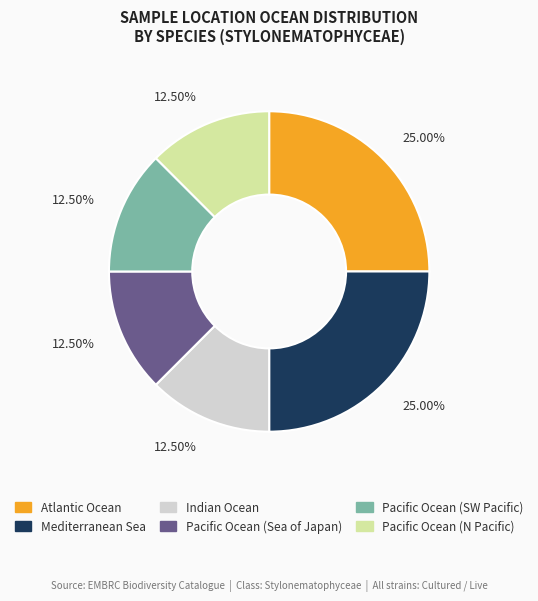

Is there any slice that represents more than half of the pie?

No